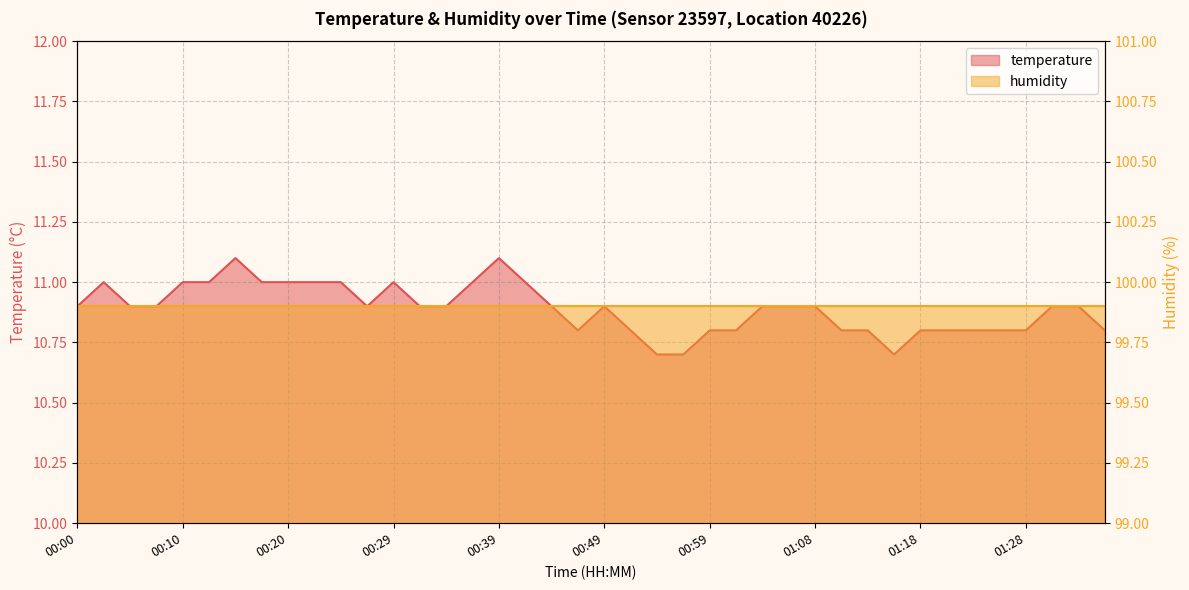

How many data points does each series have?

40